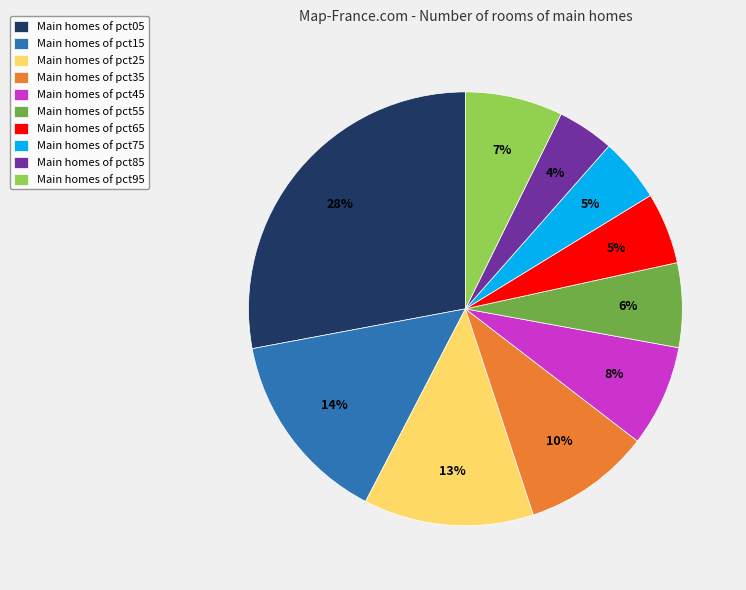

Is there any slice that represents more than half of the pie?

No